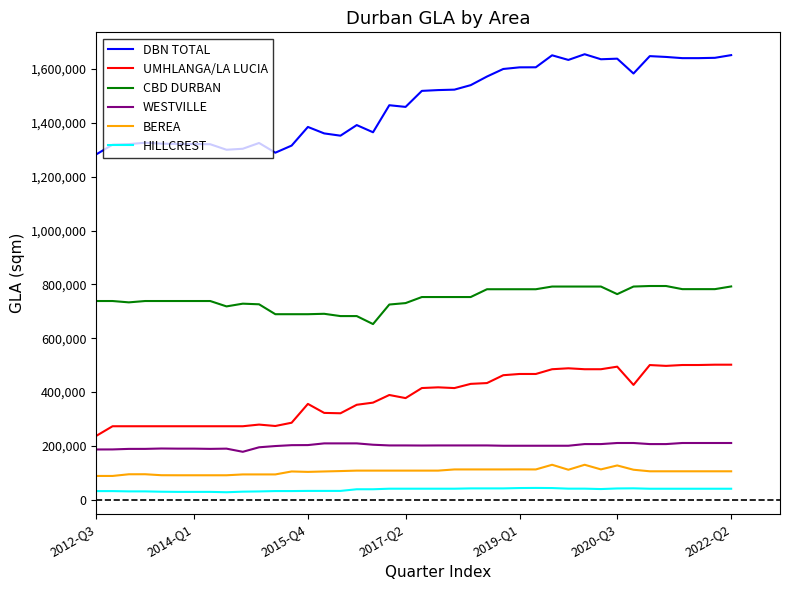

What is the minimum value for WESTVILLE?

178142